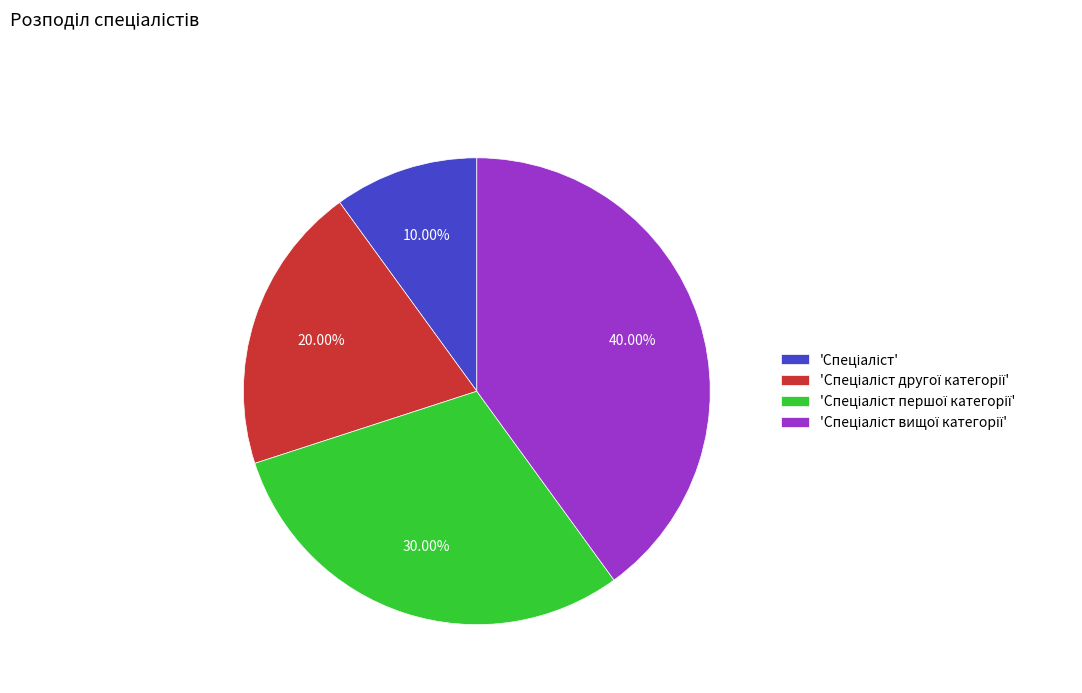

Is there any slice that represents more than half of the pie?

No